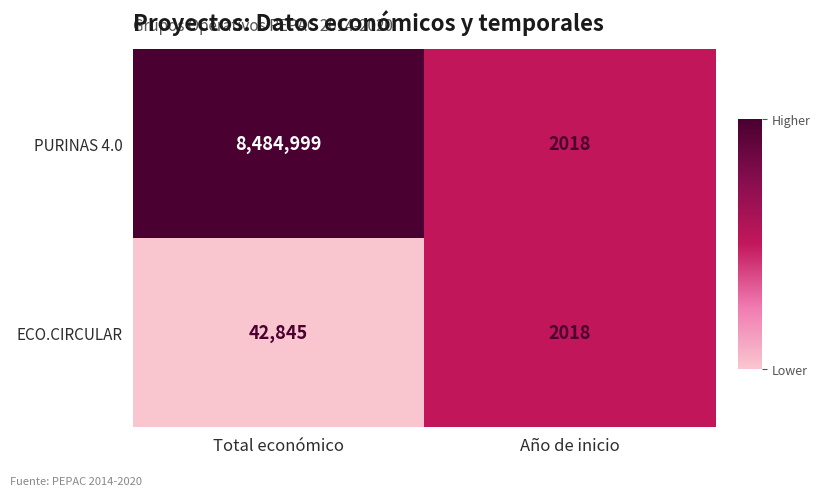

What is the average value of the ECO.CIRCULAR series?

22432